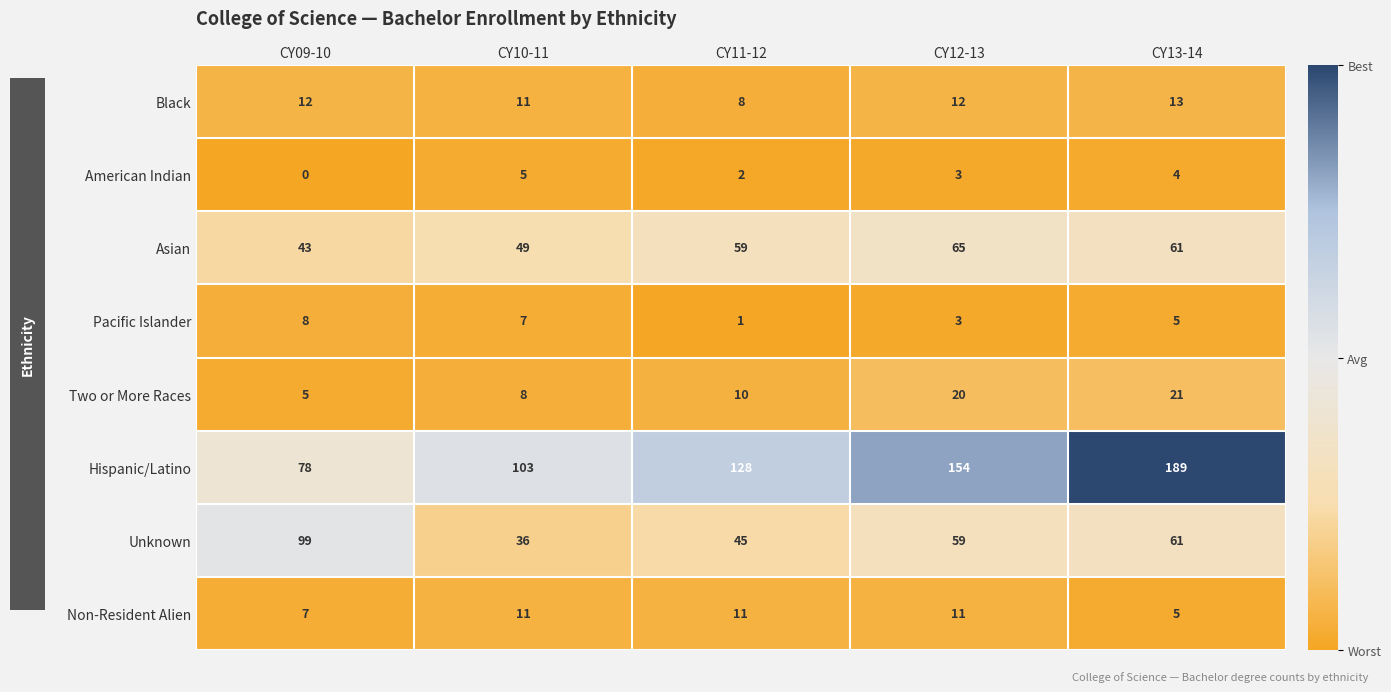

What is the difference between the Pacific Islander values at CY11-12 and CY09-10?

7